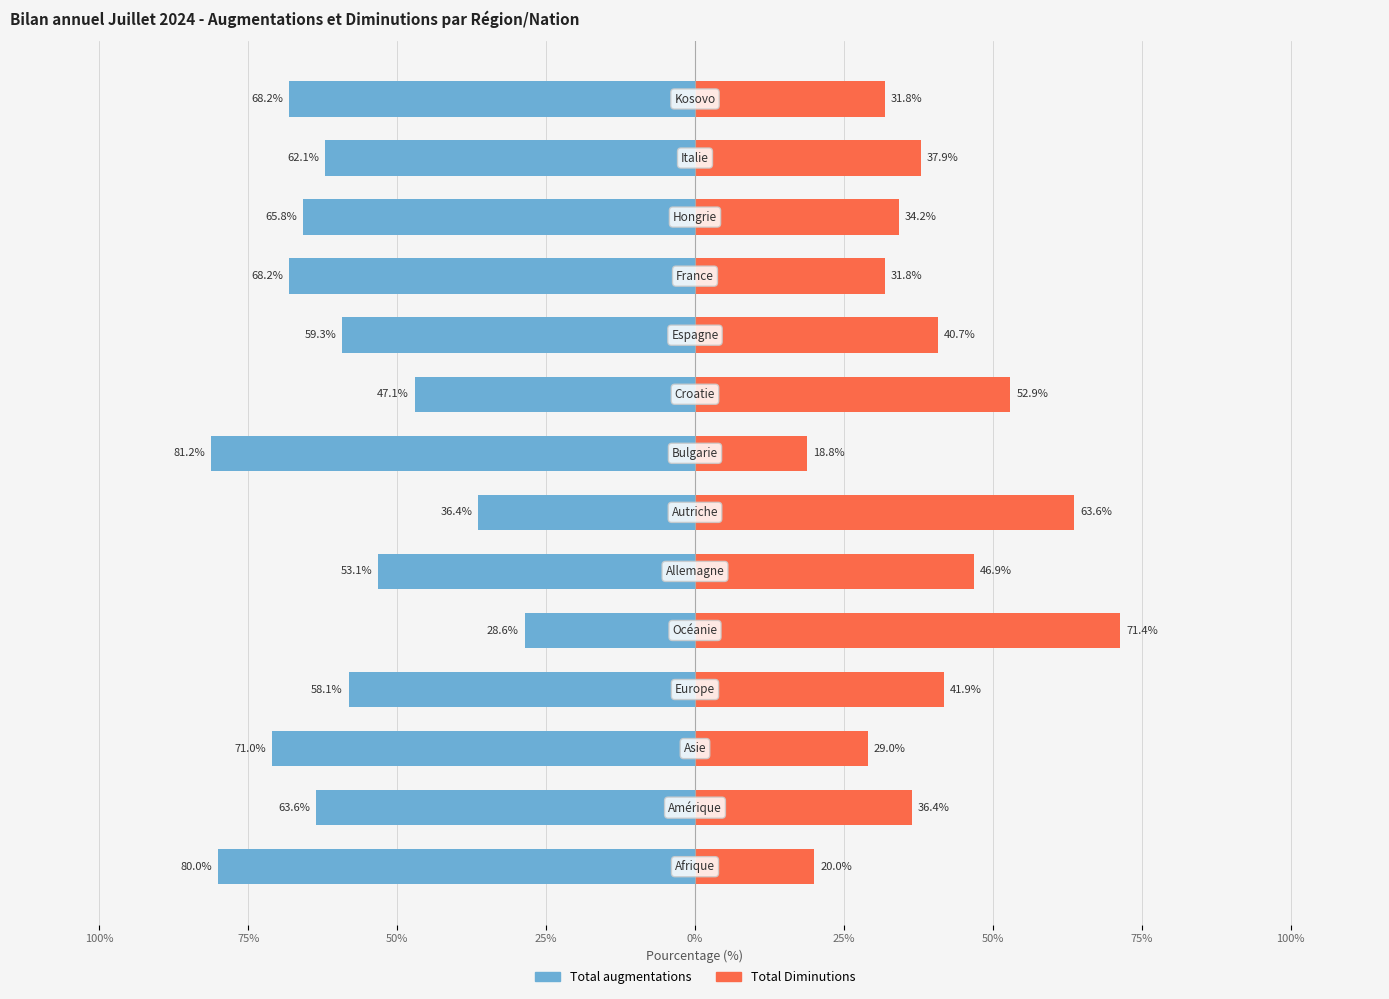

How many bars are there in total?

28